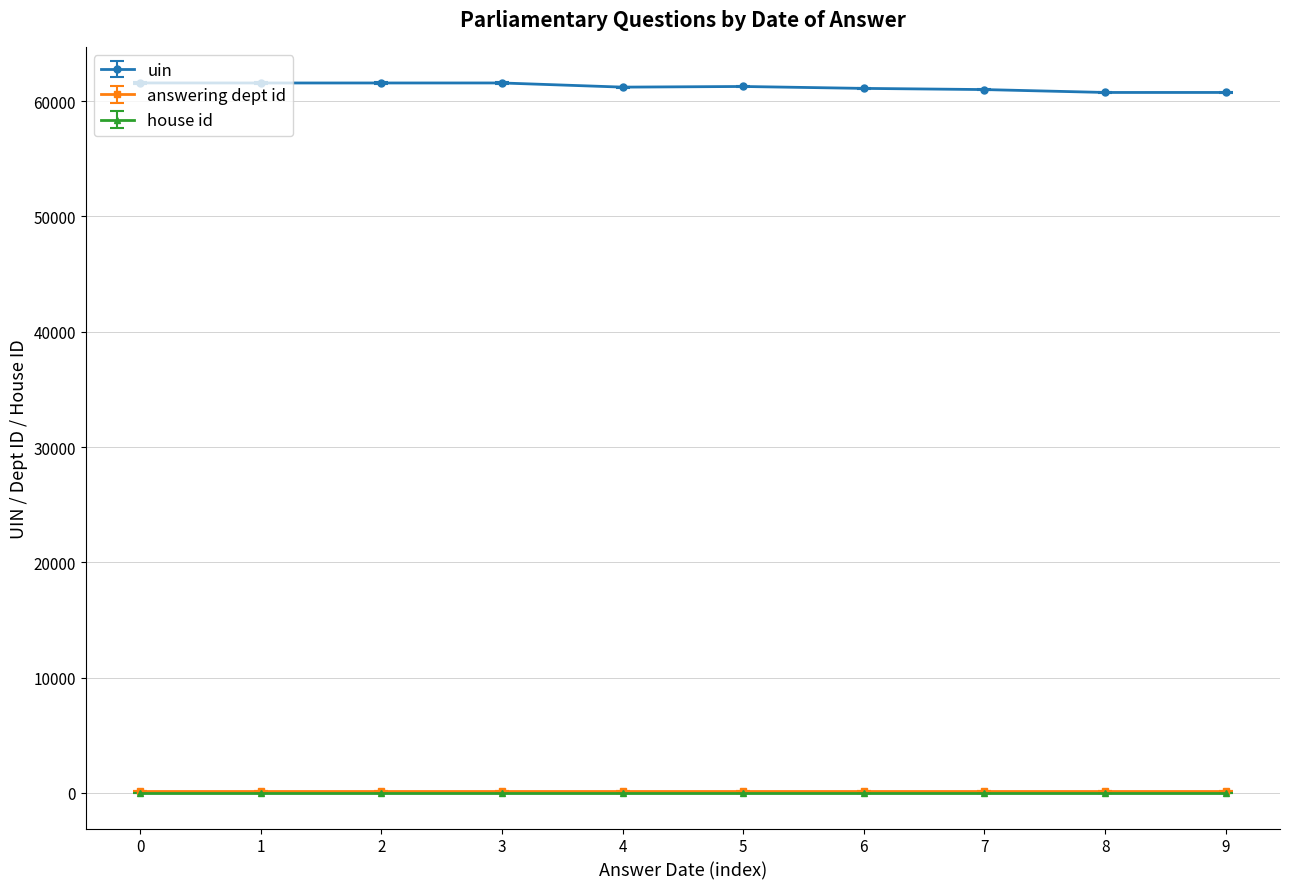

True or false: house id and uin cross at least once.

False